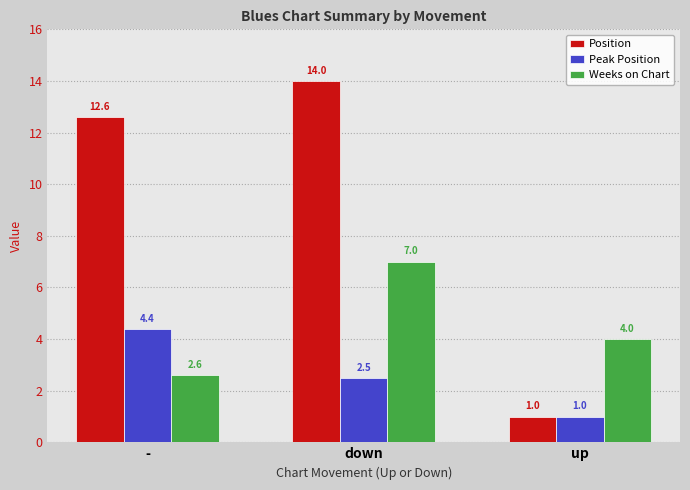

How many bars are there in each group?

3